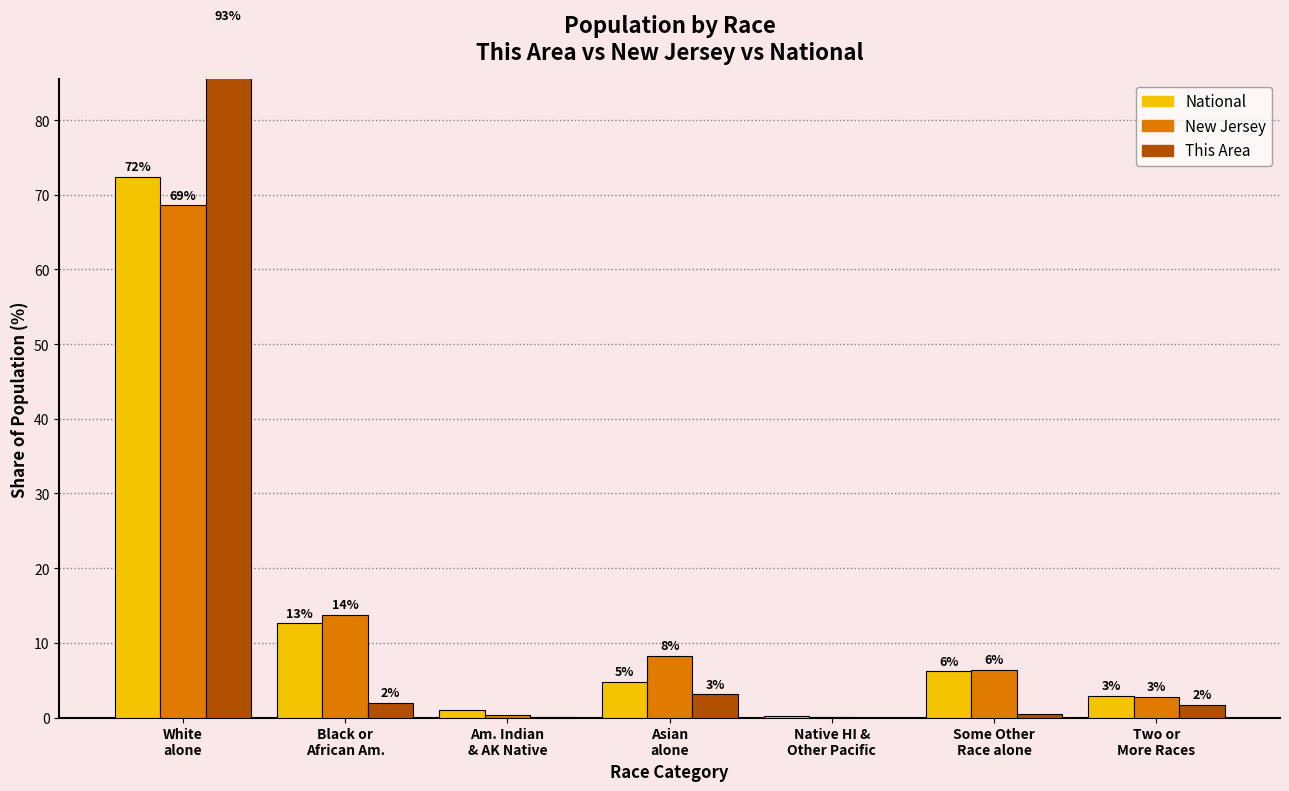

At which label does National first exceed 4?

White
alone